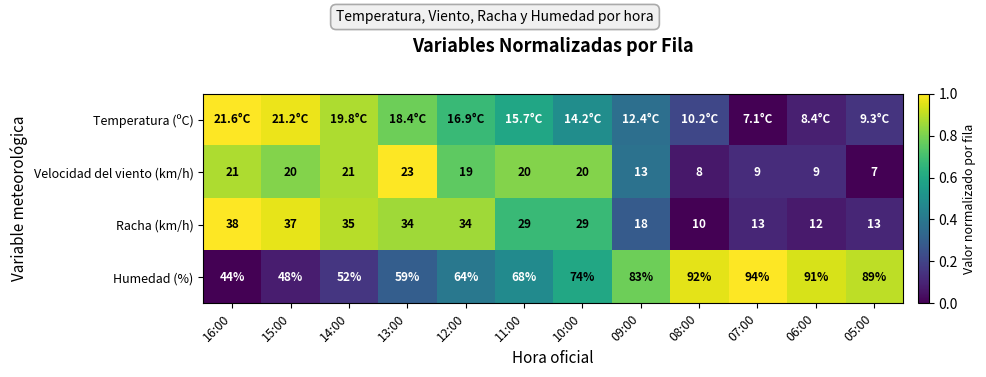

Which label corresponds to the largest value in the chart?

16:00